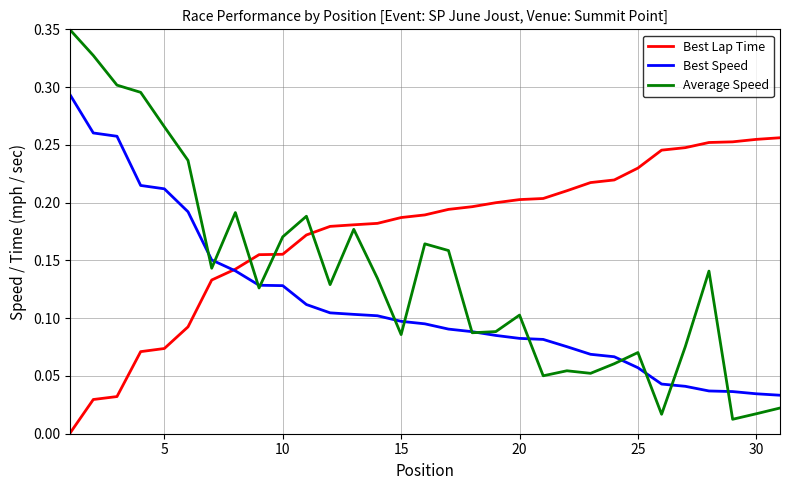

List the series in order of their peak value, highest first.

Average Speed, Best Speed, Best Lap Time